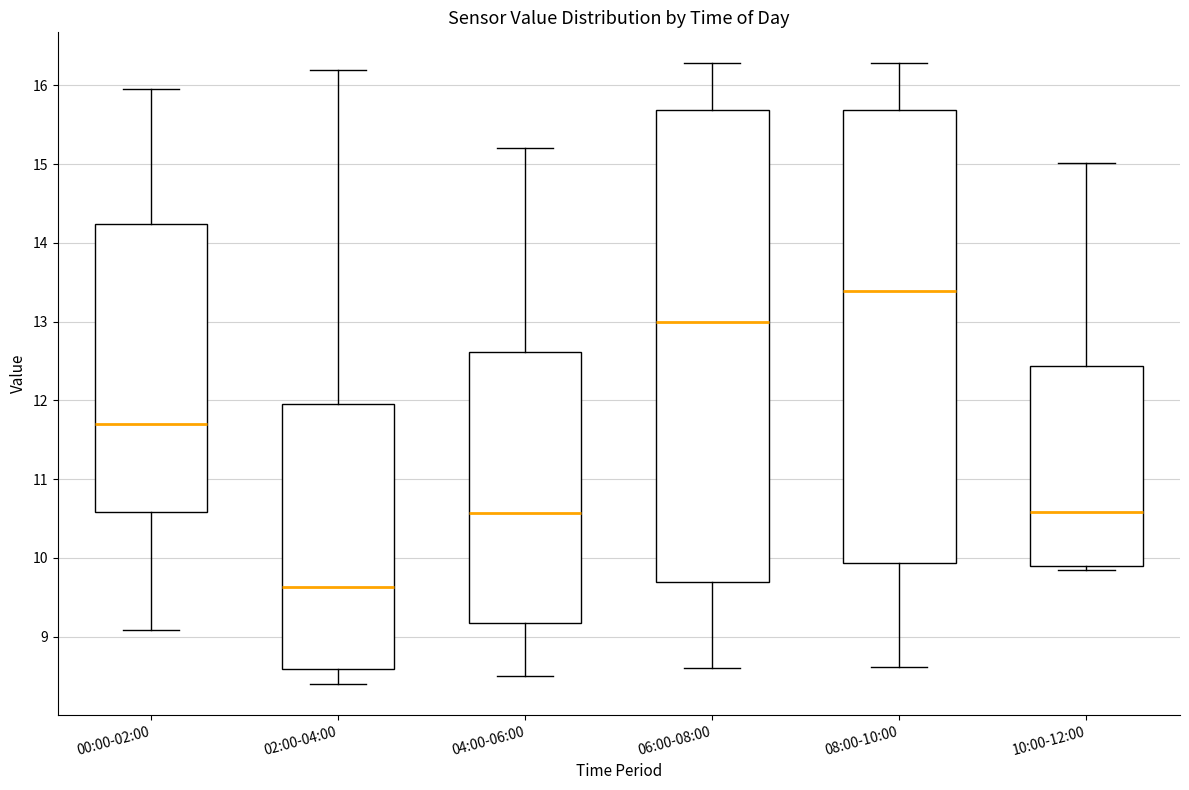

Which box is the tallest, from its lower edge to its upper edge?

06:00-08:00